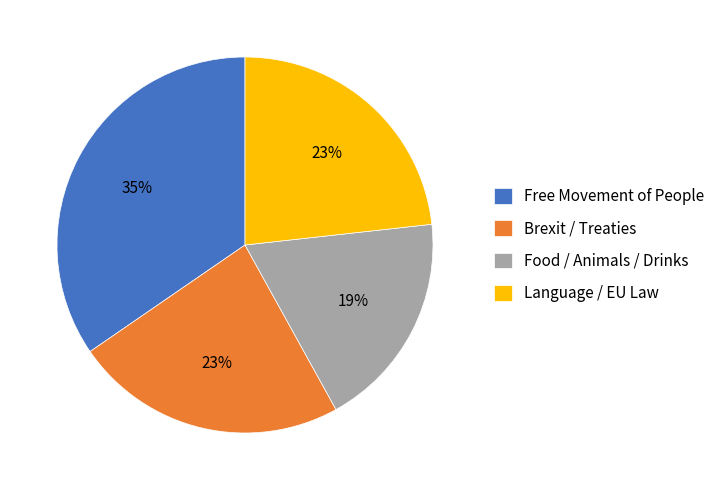

Combined, do Brexit / Treaties and Language / EU Law account for over 50%?

No